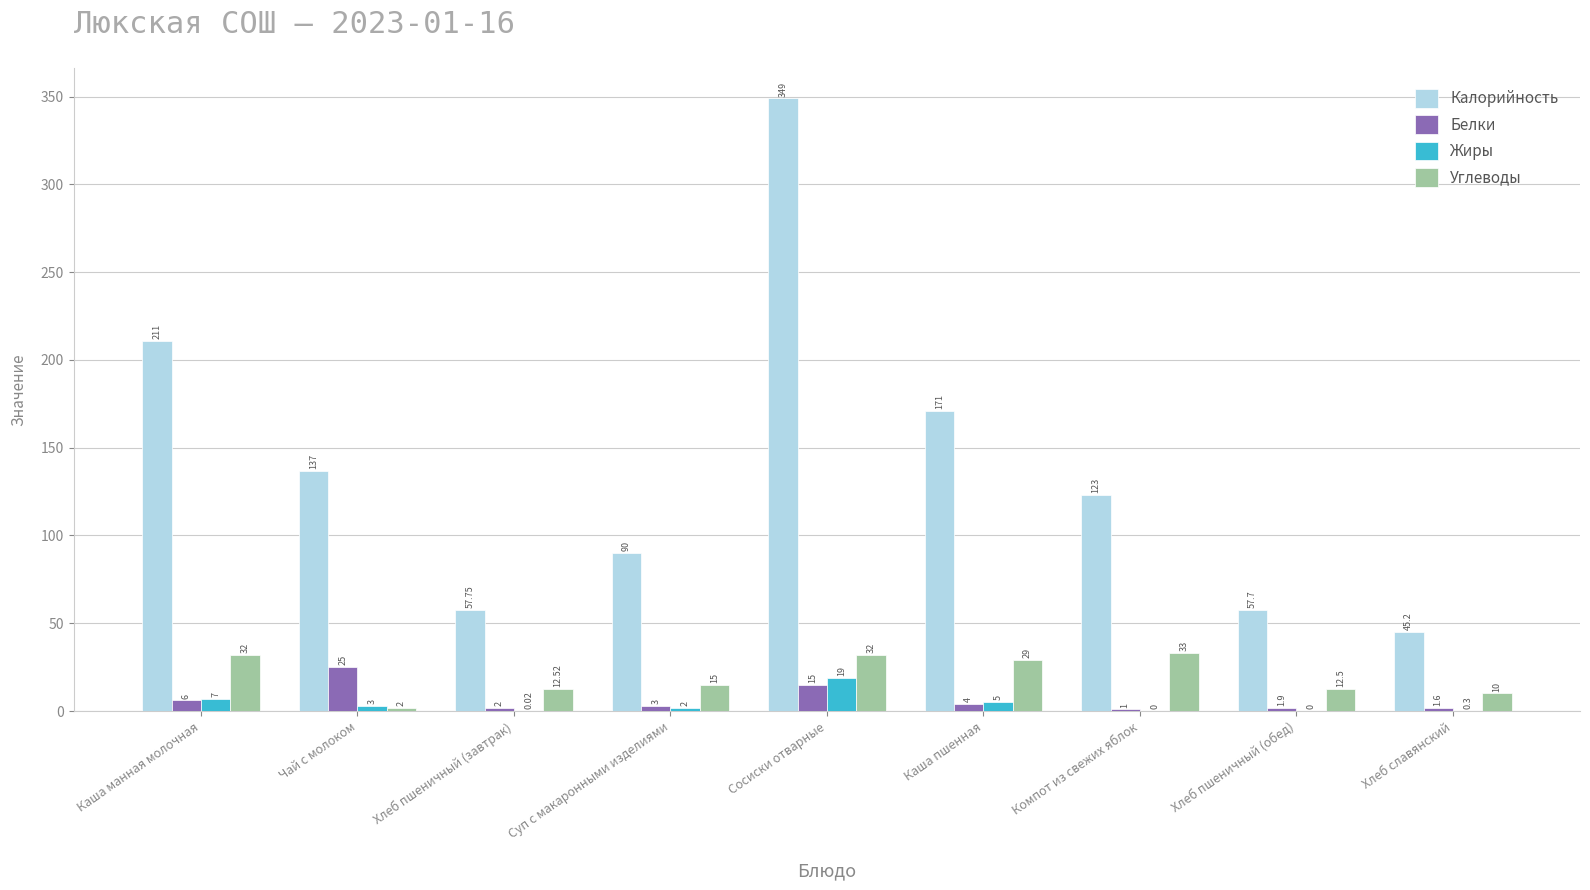

At which label does Жиры reach its peak?

Сосиски отварные